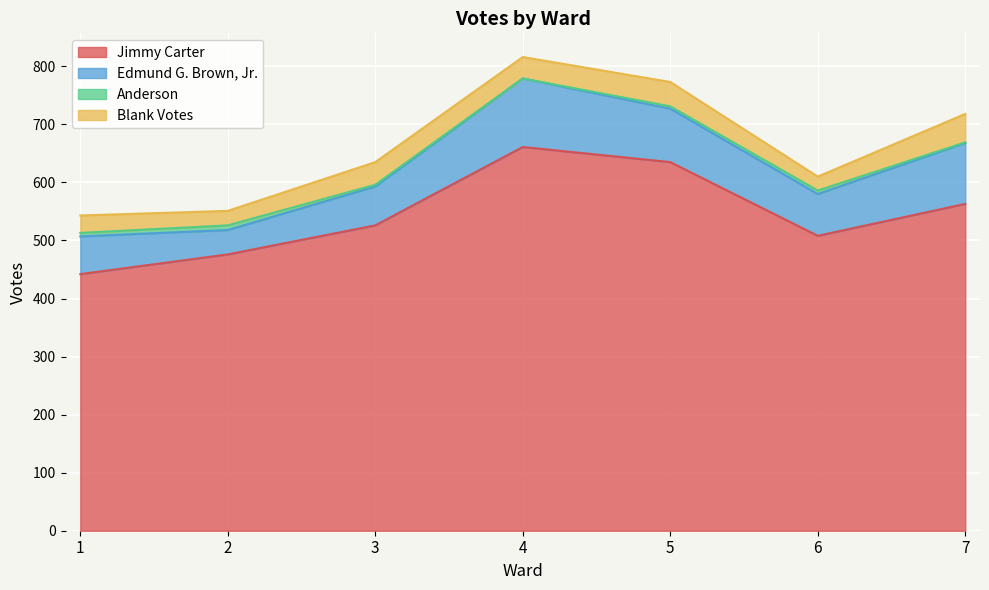

What is the difference between the Edmund G. Brown, Jr. values at 7 and 5?

13